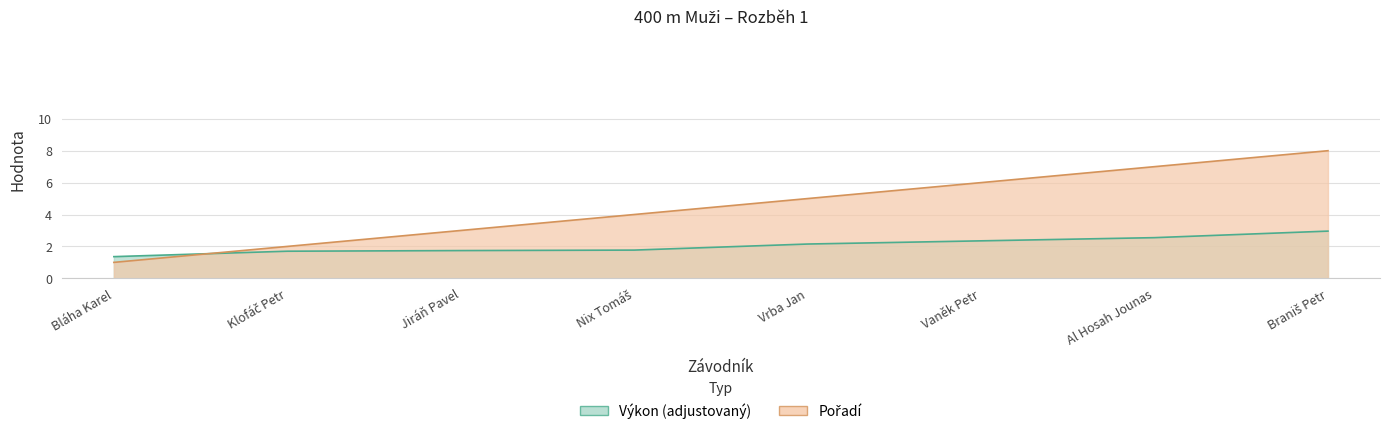

Read the Výkon value at Vaněk Petr.

2.4